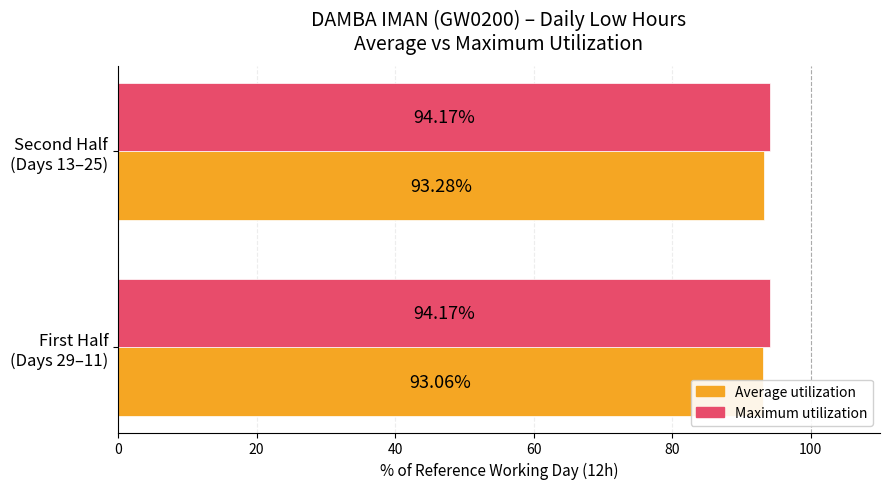

How many bars are there in total?

4